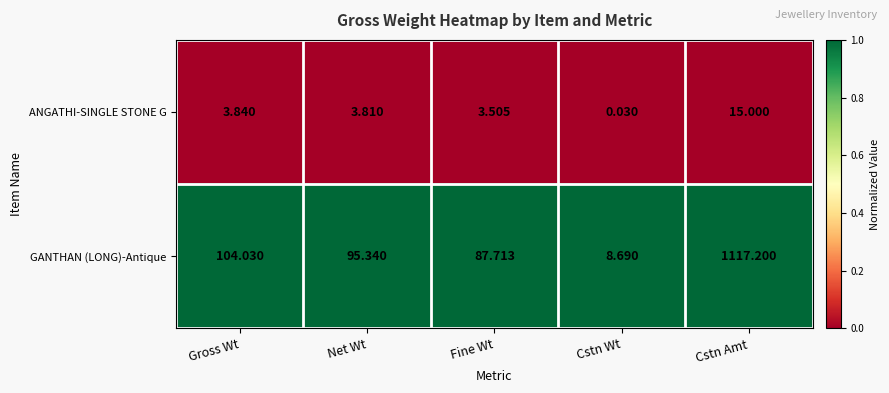

Which series has the largest range (max minus min)?

GANTHAN (LONG)-Antique